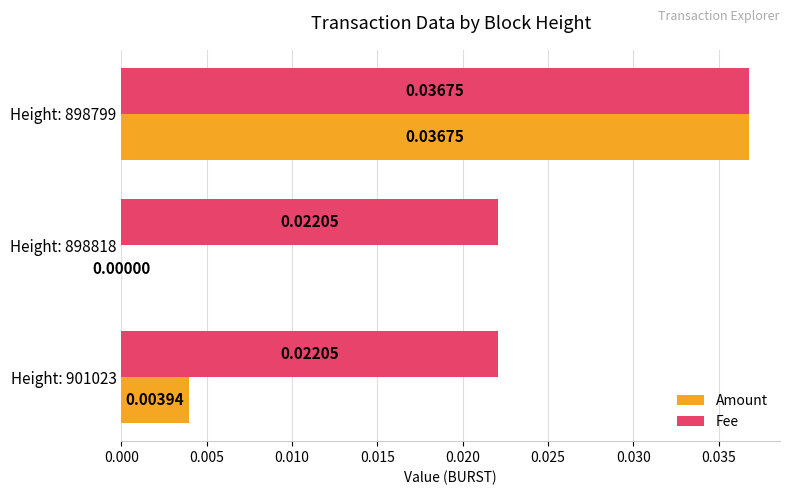

Between Height: 901023 and Height: 898818, which series saw the biggest shift?

Amount